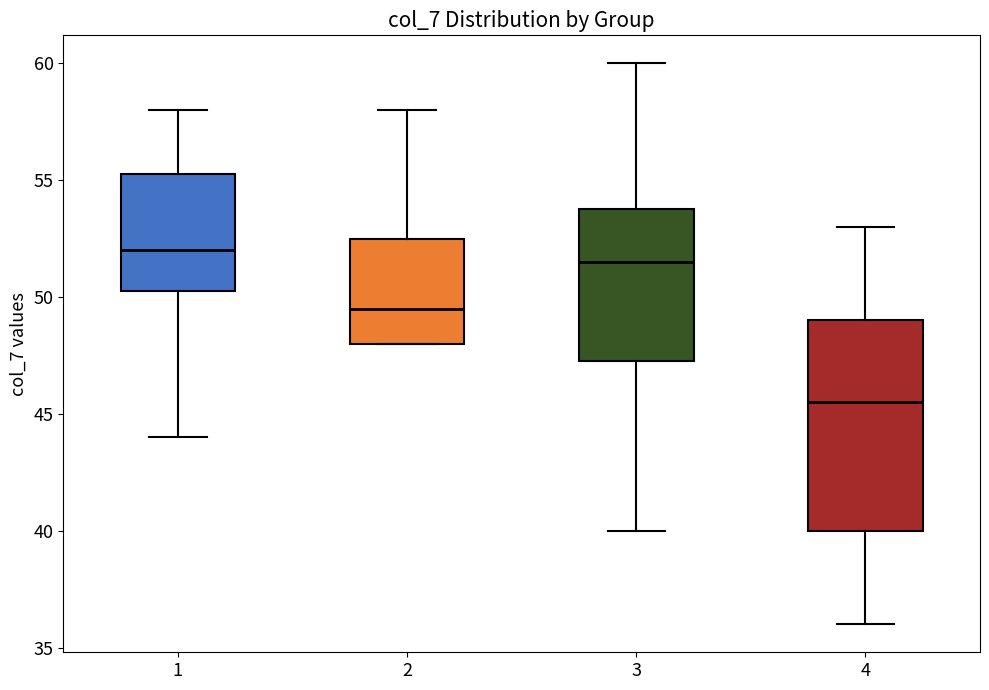

Where is the lower edge of the box at x = 2 on the y-axis? The values are not printed on the chart, so give them approximately, as read against the axis.

48.0